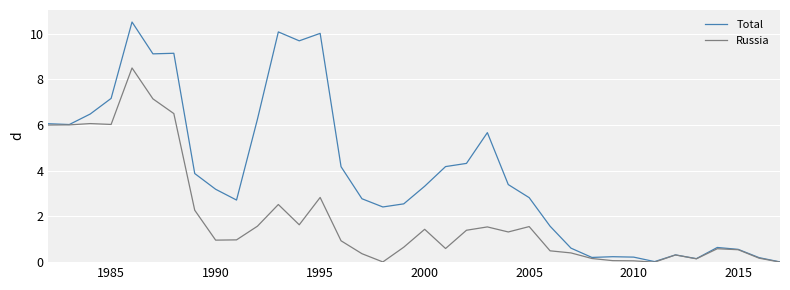

Which series has the largest total across all categories?

Total